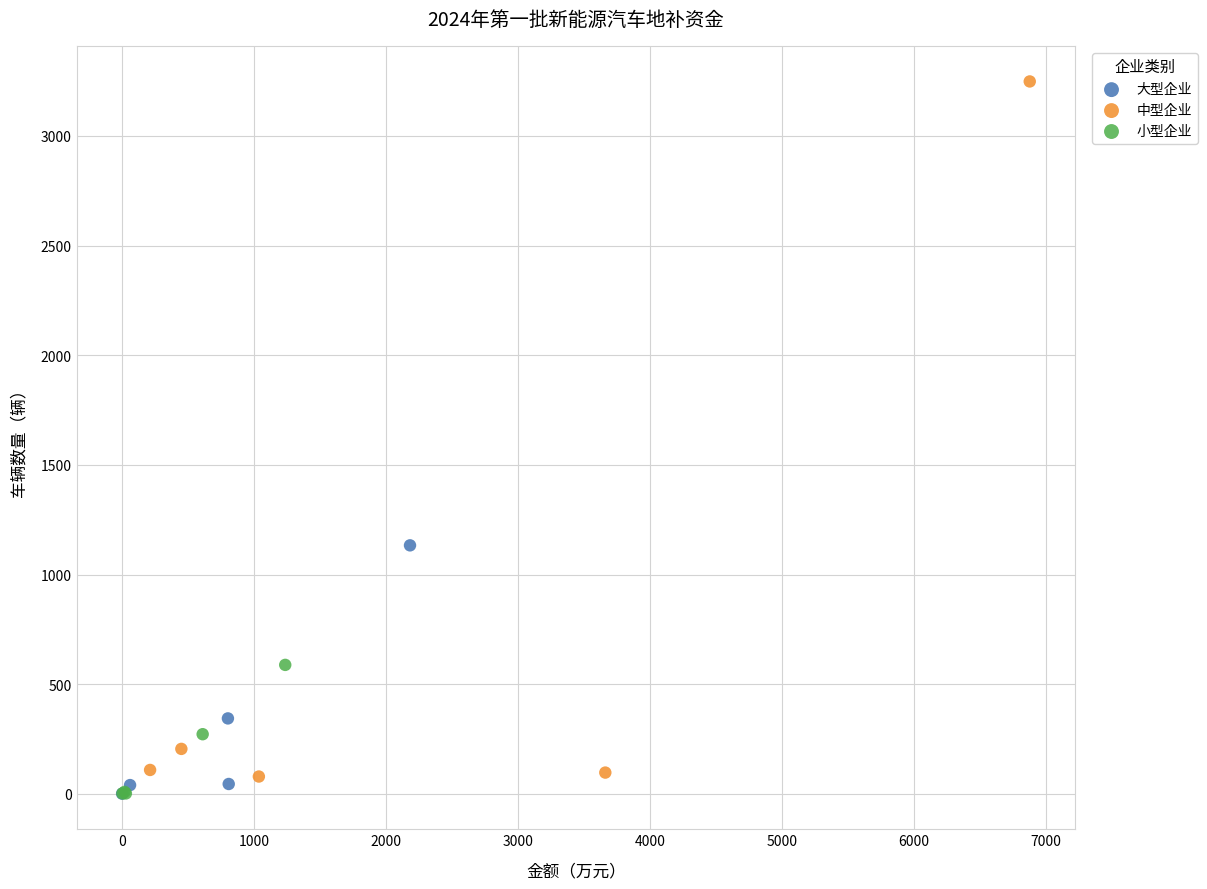

Which series contains the highest Y value?

中型企业